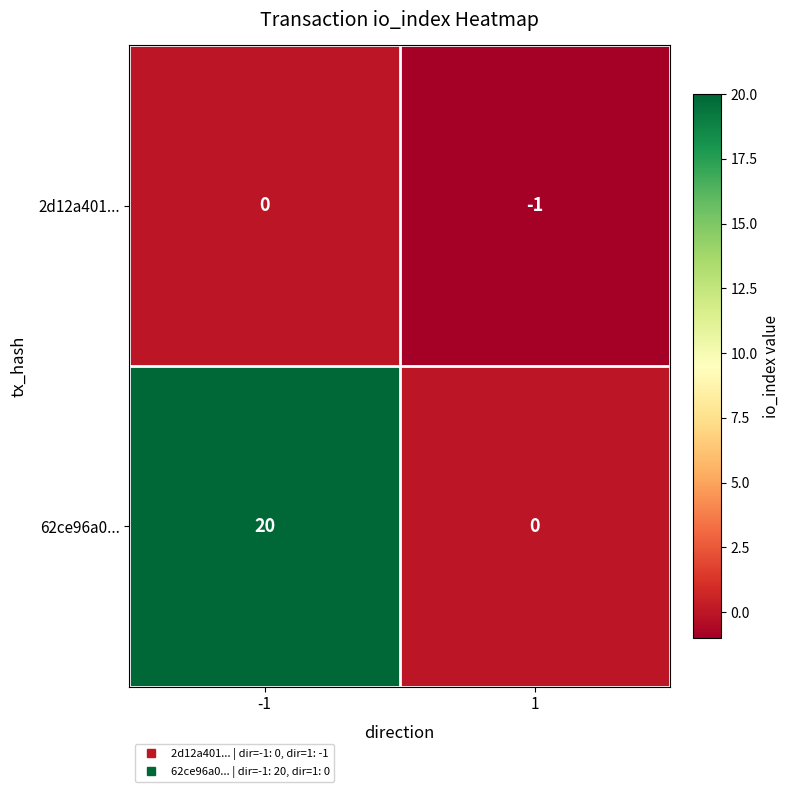

Which series has the widest spread of values?

62ce96a0...